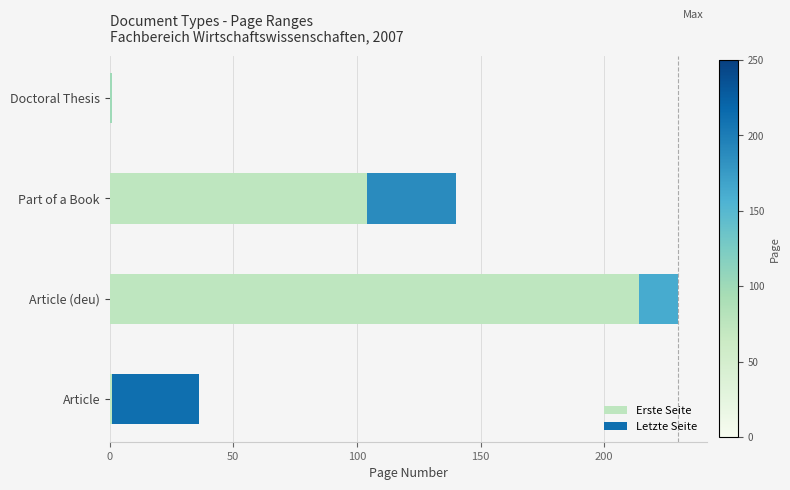

Which category has the highest value in the Erste Seite series?

Article (deu)